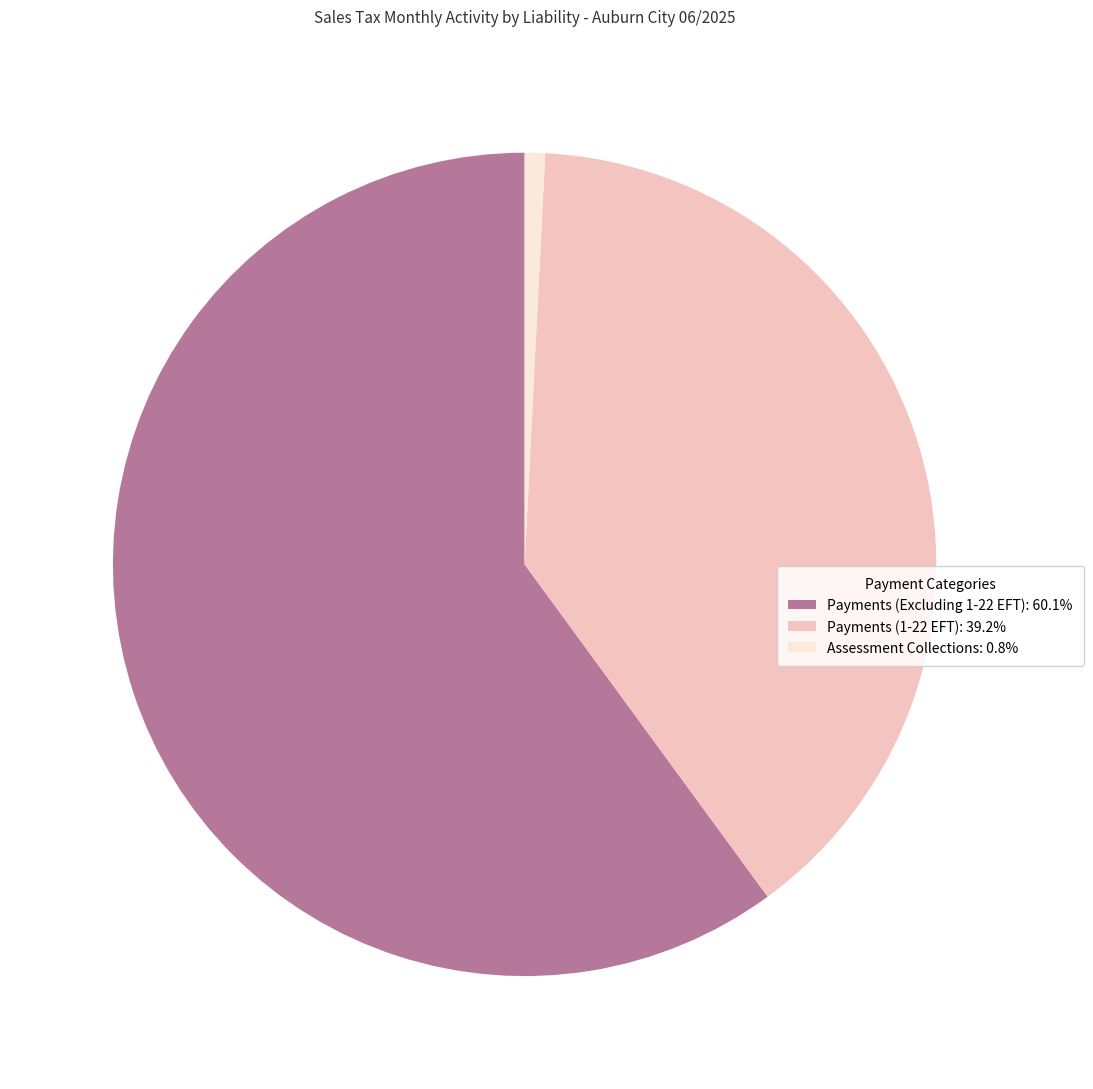

The Payments (Excluding 1-22 EFT) slice represents 60% of the pie. True or false?

True